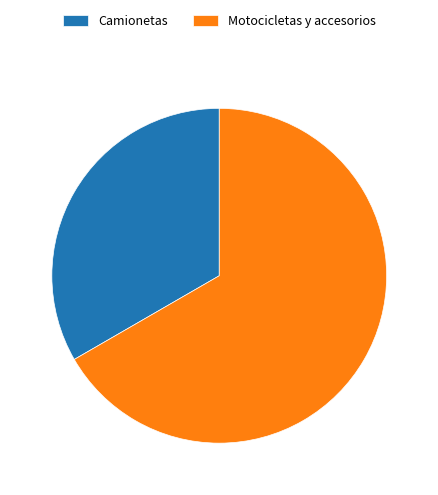

Which category has the biggest portion of the pie?

Motocicletas y accesorios